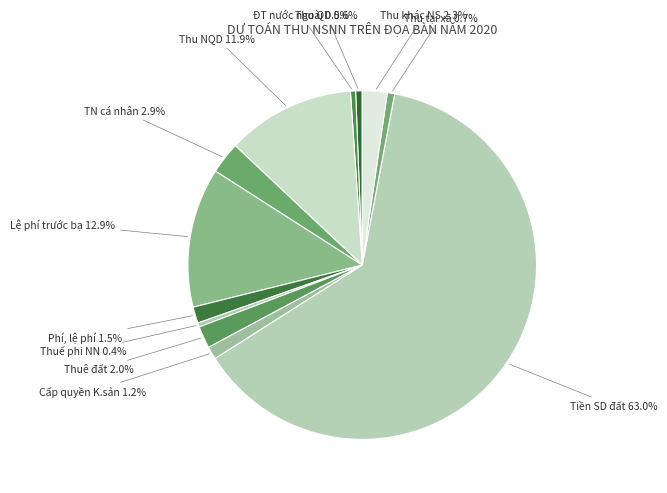

How many segments does this pie chart have?

12